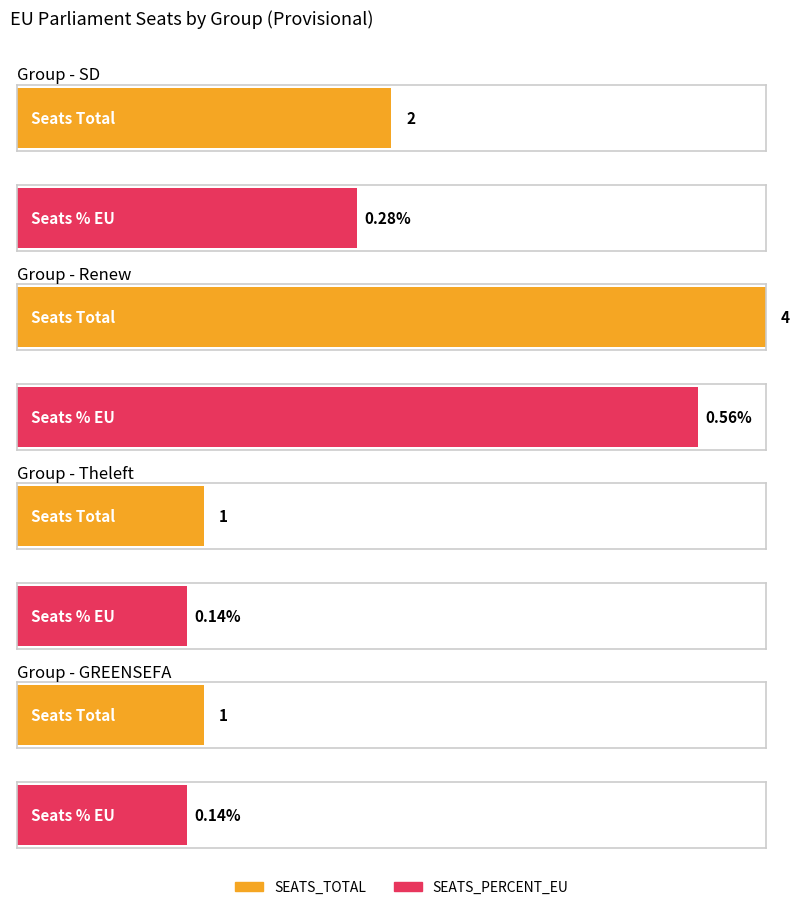

Is it true that SEATS_PERCENT_EU equals 0.1 at GREENSEFA?

False